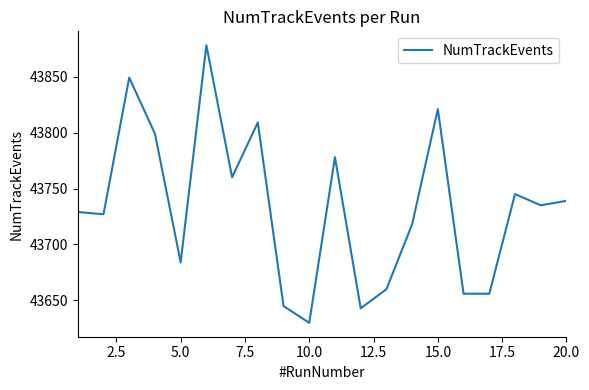

What is the smallest value displayed?

43630